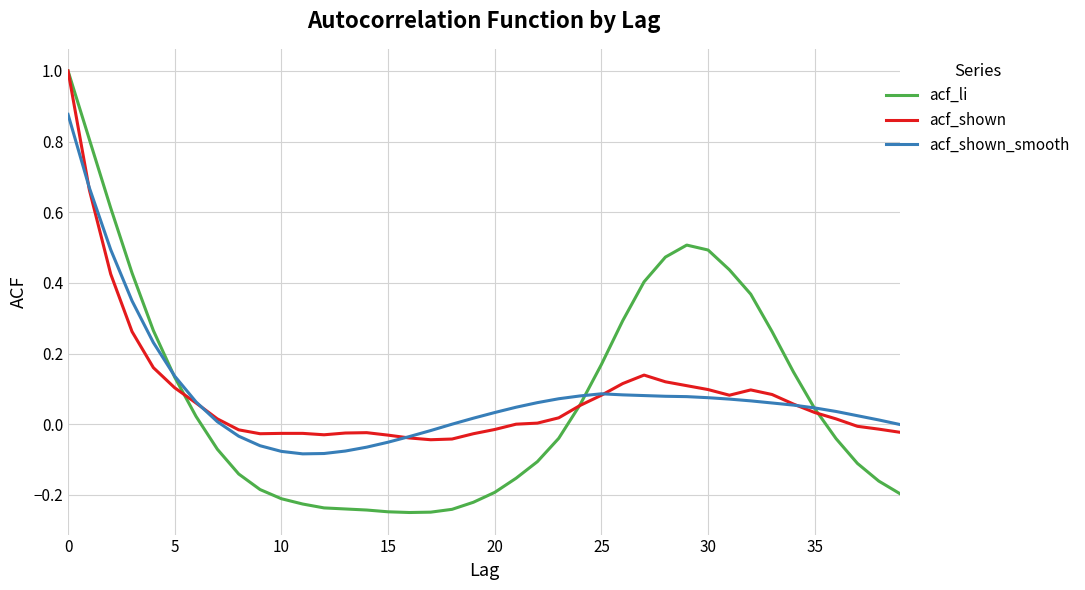

Which series has the largest range (max minus min)?

acf_li